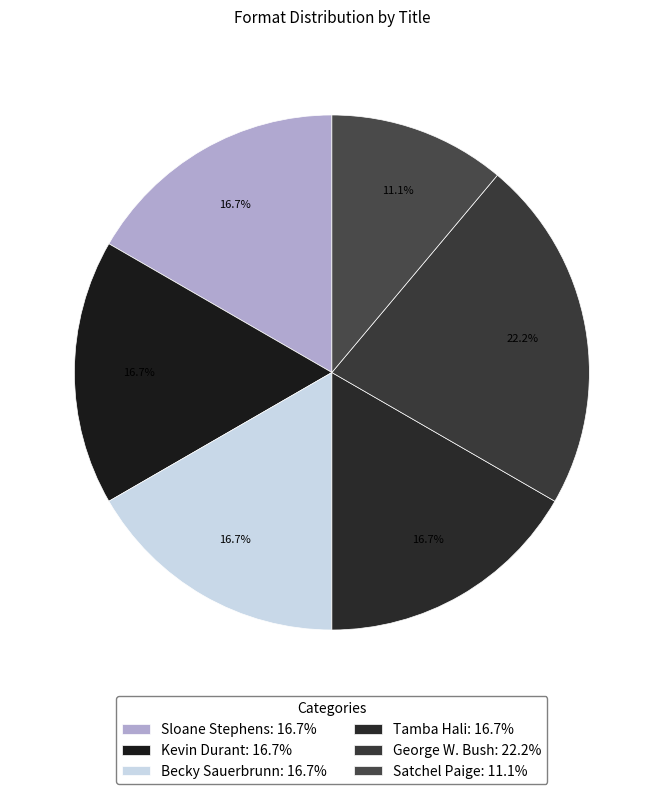

Does Tamba Hali represent more than half of the total?

No